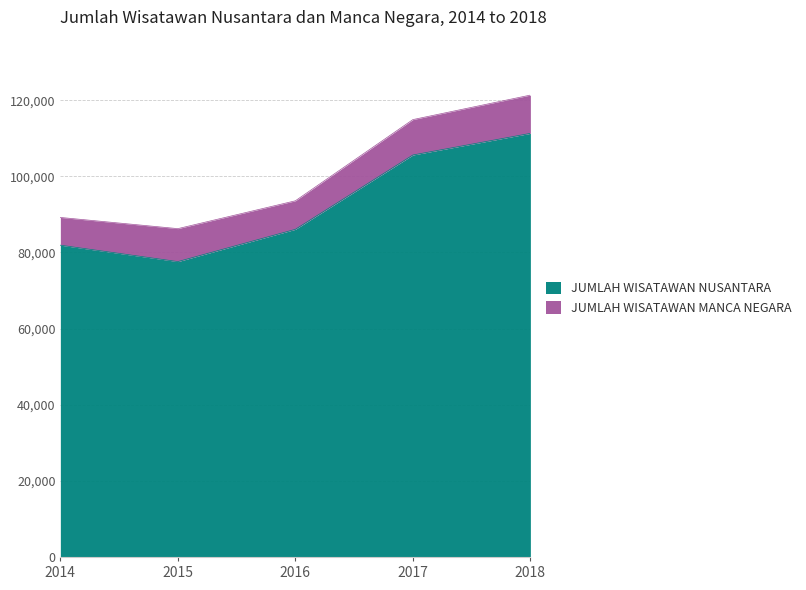

Reading left to right, extract all data points from this chart.

81919	77609	86088	105617	111297